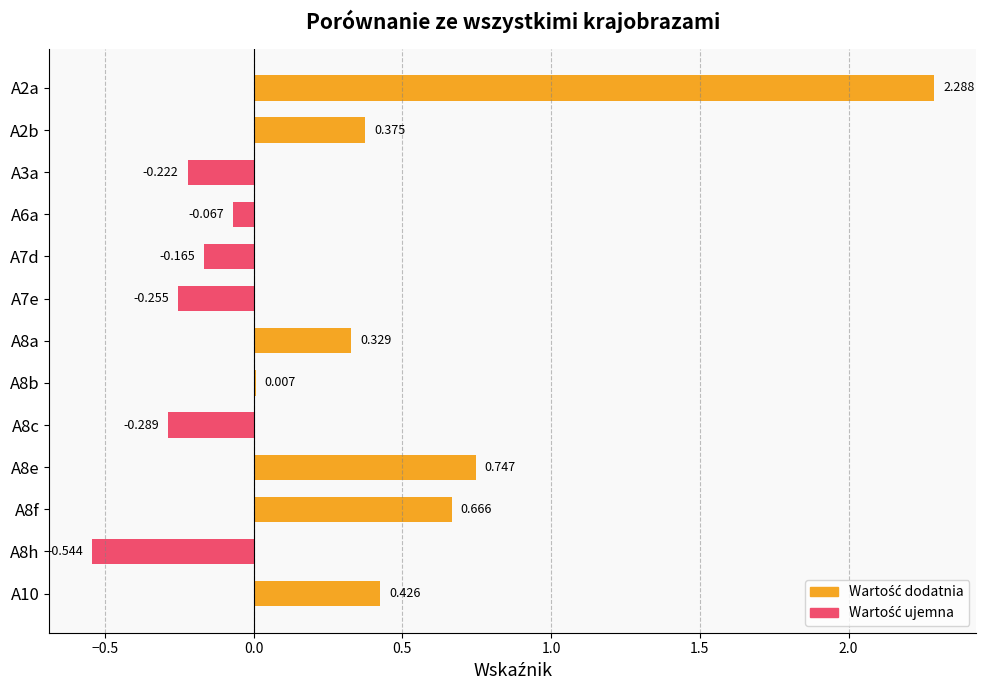

Count the number of data series in this chart.

1